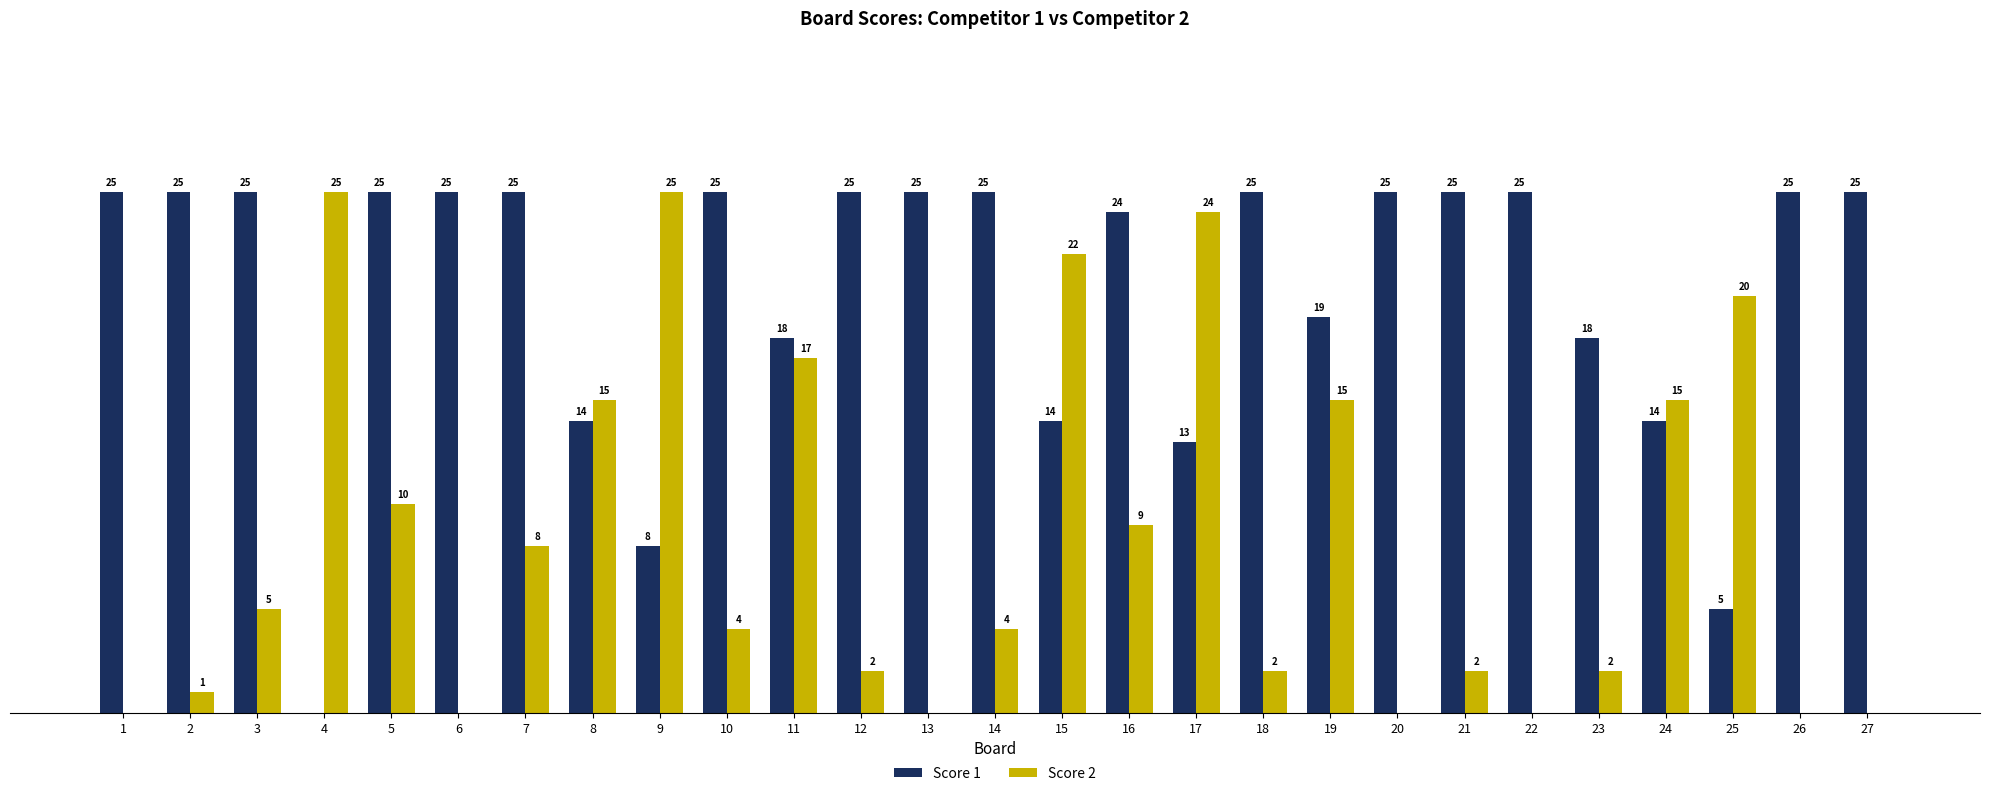

Between 1 and 18, which series saw the biggest shift?

Score 2